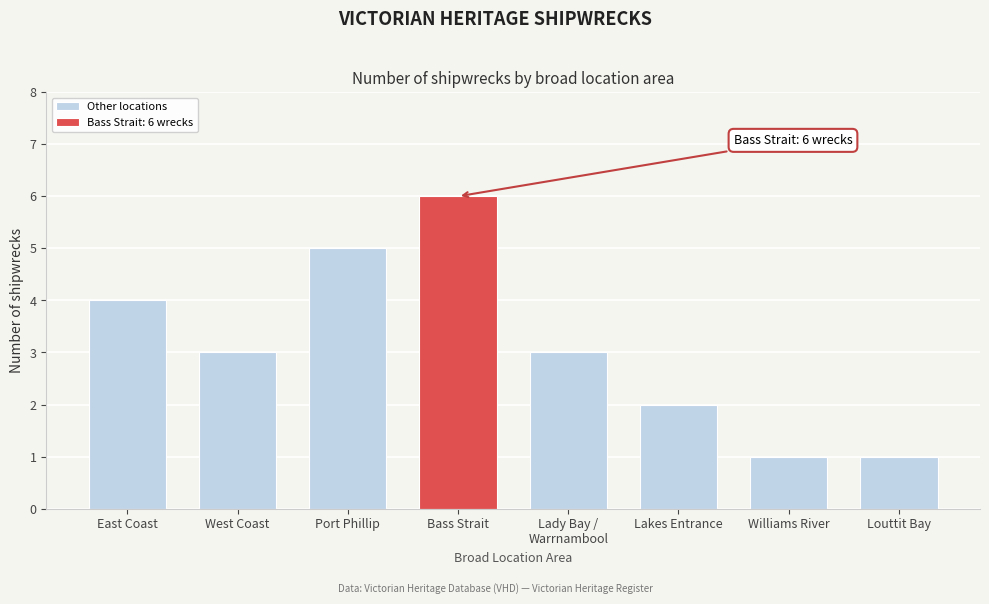

Between East Coast and Port Phillip, which is larger?

Port Phillip